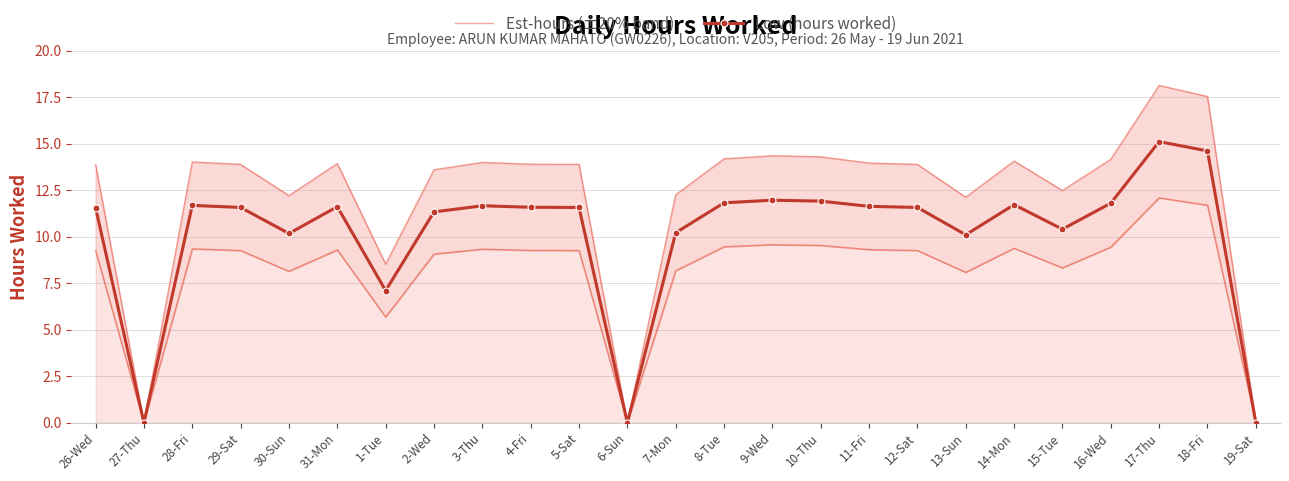

Which series changed the most between 6-Sun and 12-Sat?

Est-hours (±20% band)